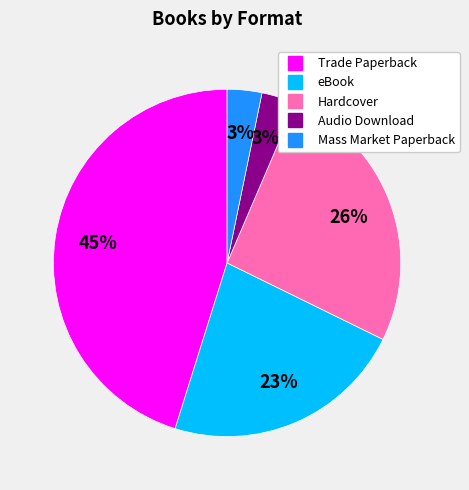

Is there a majority slice in this chart?

No